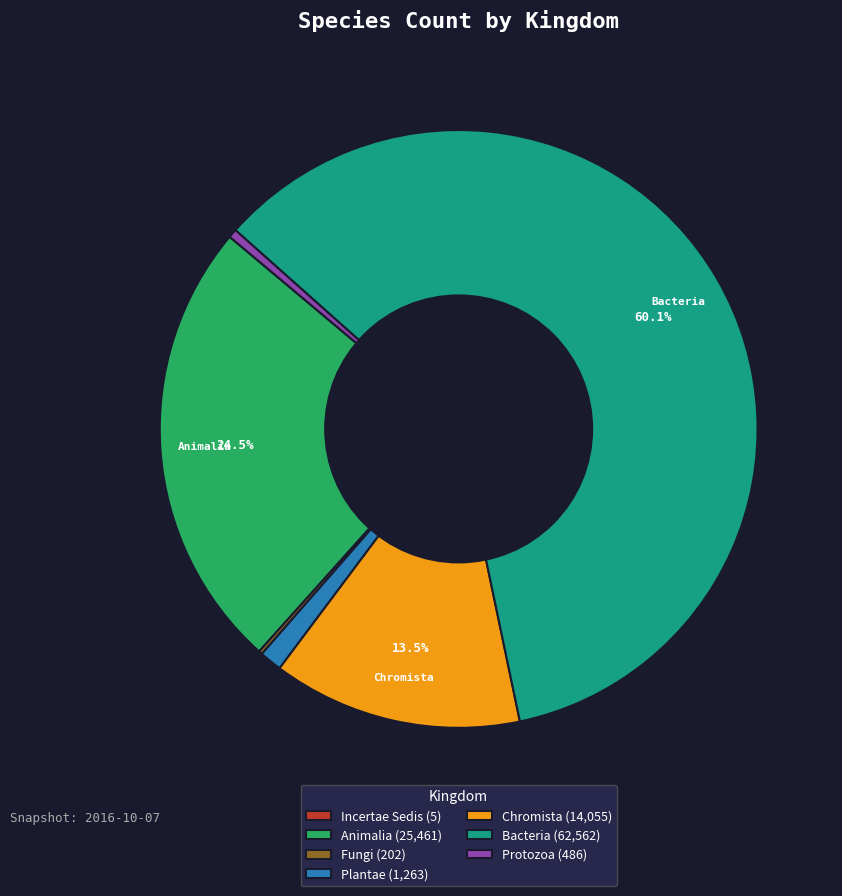

Between Animalia (25,461) and Chromista (14,055), which is larger?

Animalia (25,461)